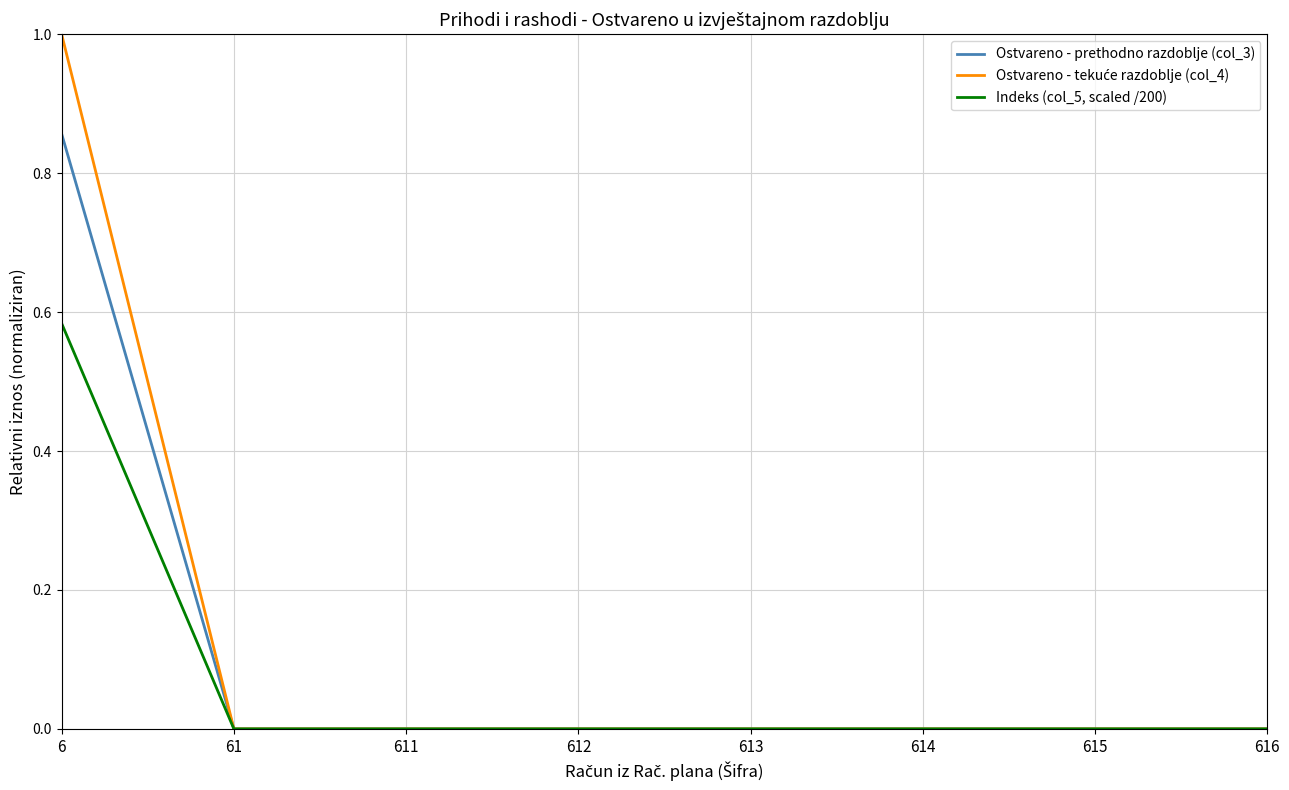

The Indeks (col_5, scaled /200) series shows 0.0 at 614. True or false?

True